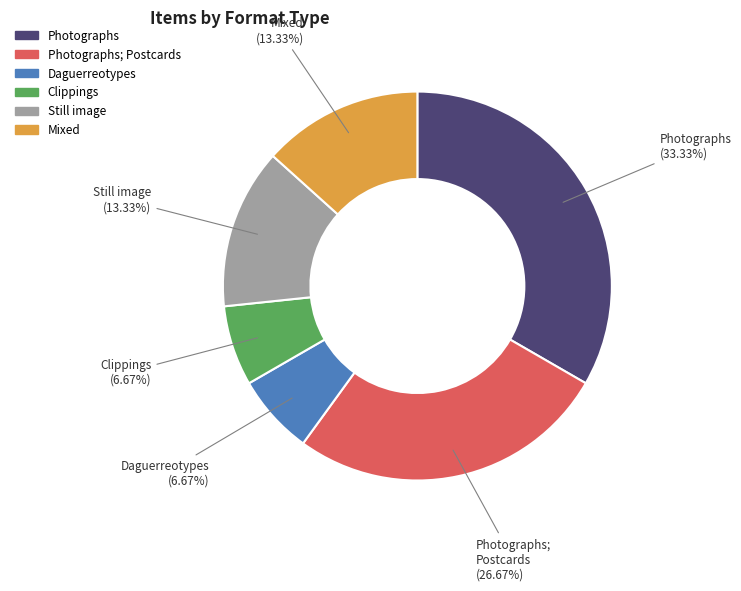

Is there a majority slice in this chart?

No